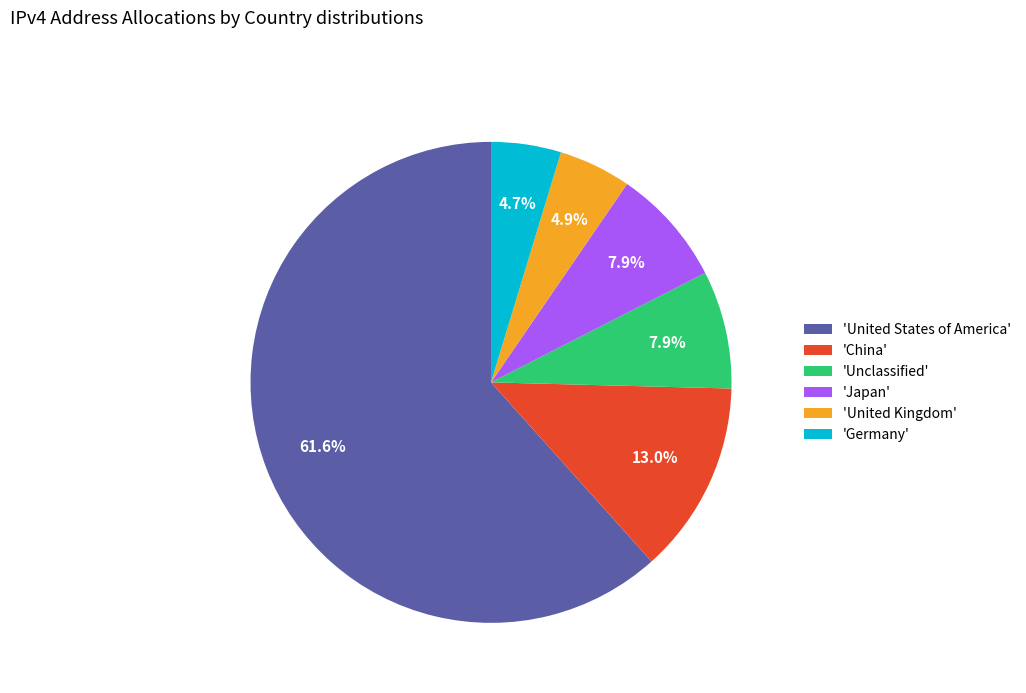

How much of the chart is everything except 'China'?

87.0%